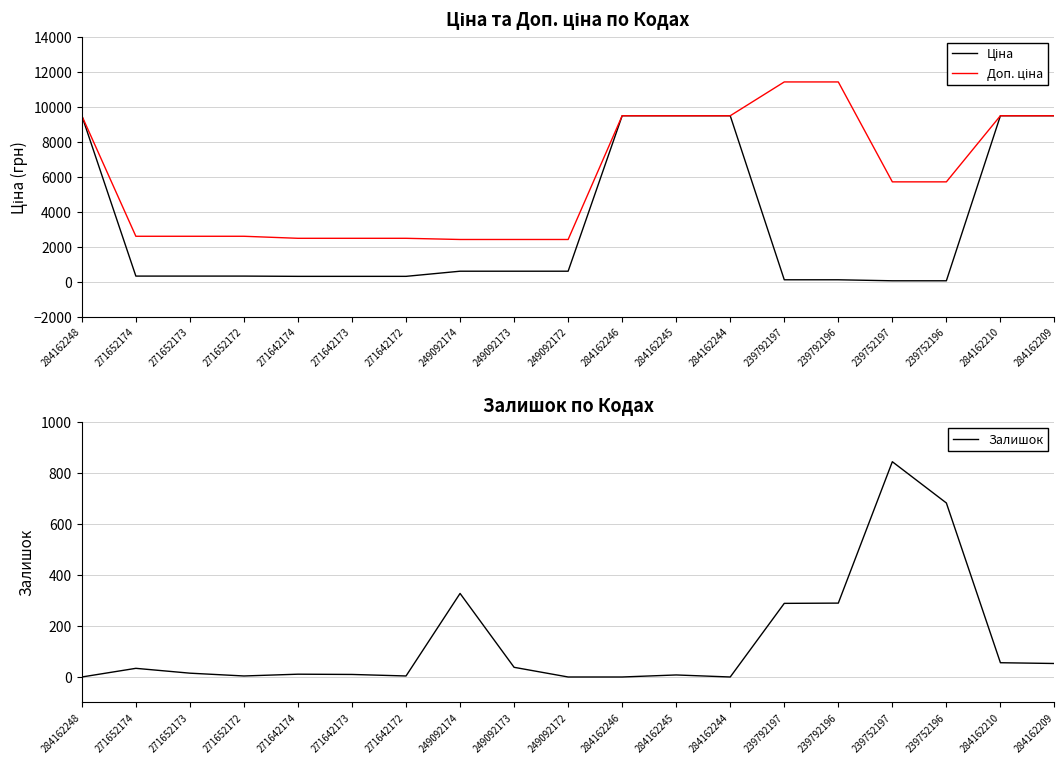

Rank the series by their average value, from lowest to highest.

Залишок, Ціна, Доп. ціна